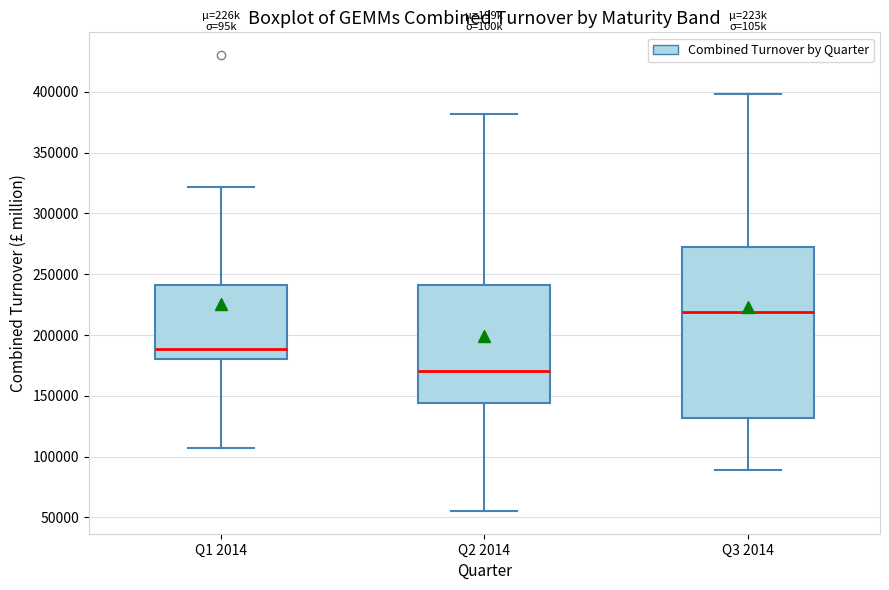

Which box's median line is the highest?

Q3 2014